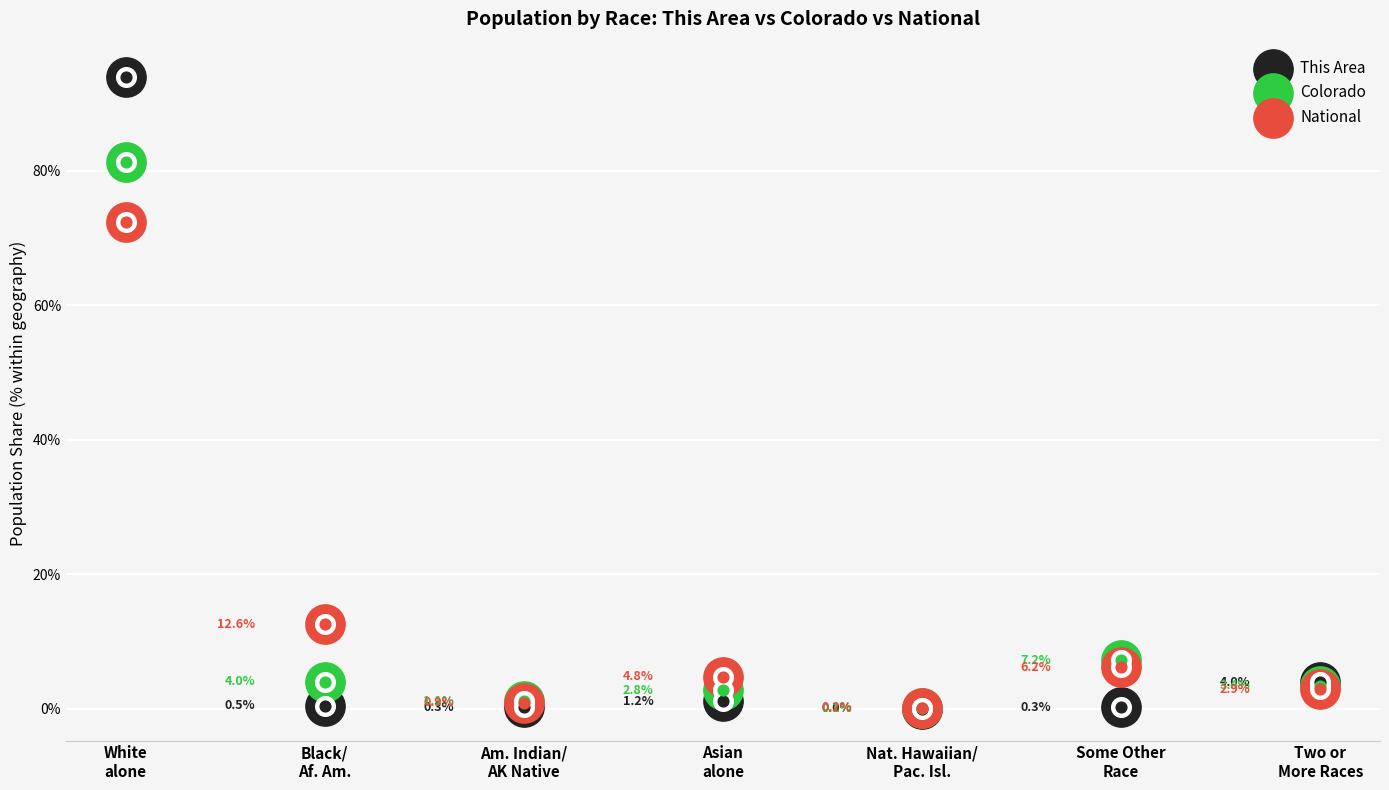

Which series reaches the minimum Y coordinate?

This Area